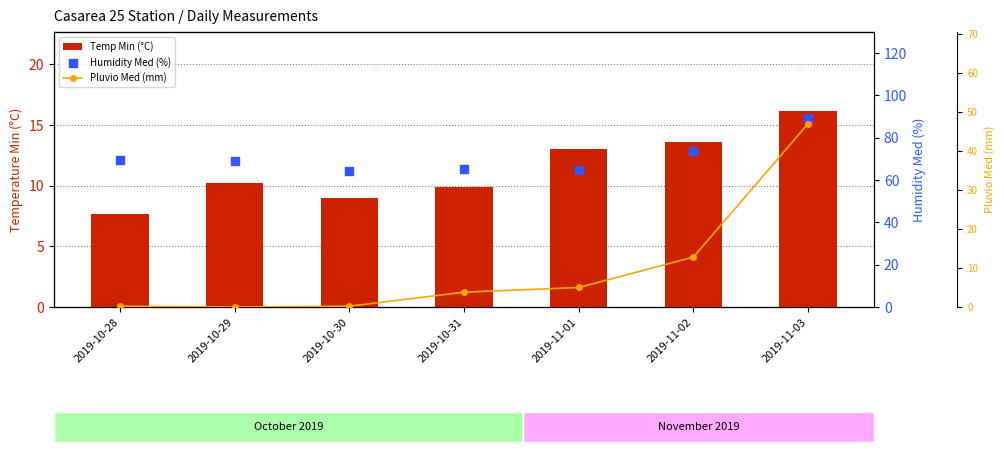

Which series has the largest Y range (max minus min)?

Pluvio Med (mm)